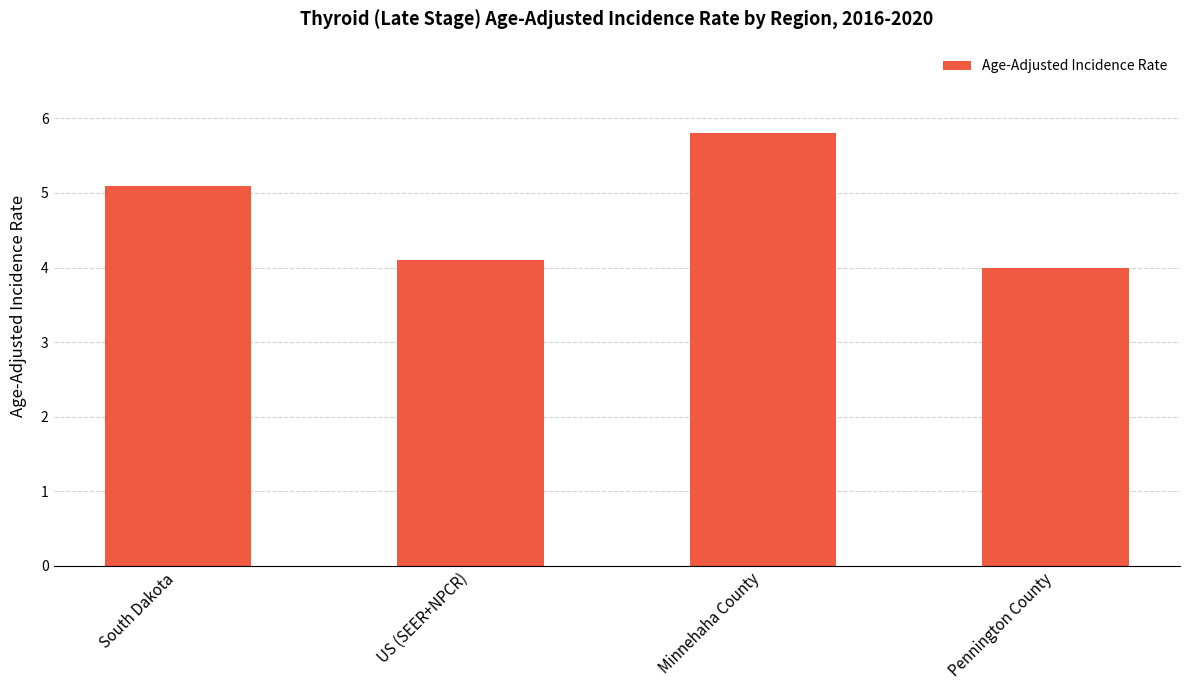

Approximately how many times larger is the value at South Dakota compared to Minnehaha County?

0.9